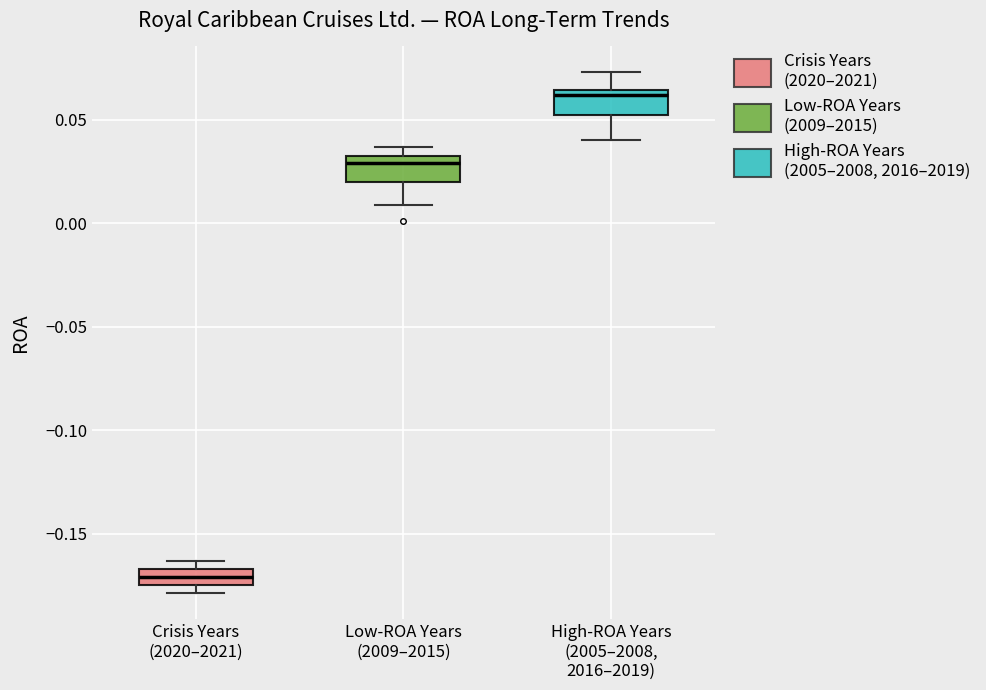

Which box's median line is the highest?

High-ROA Years (2005–2008, 2016–2019)